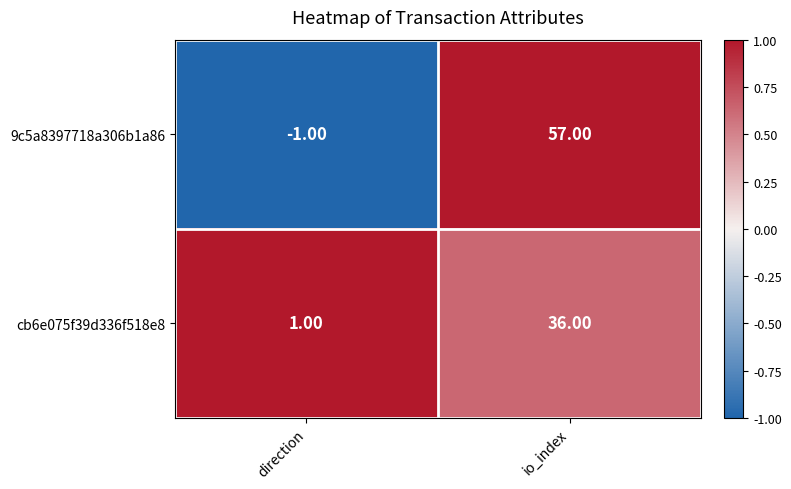

At which category does the chart reach its peak across all series?

io_index